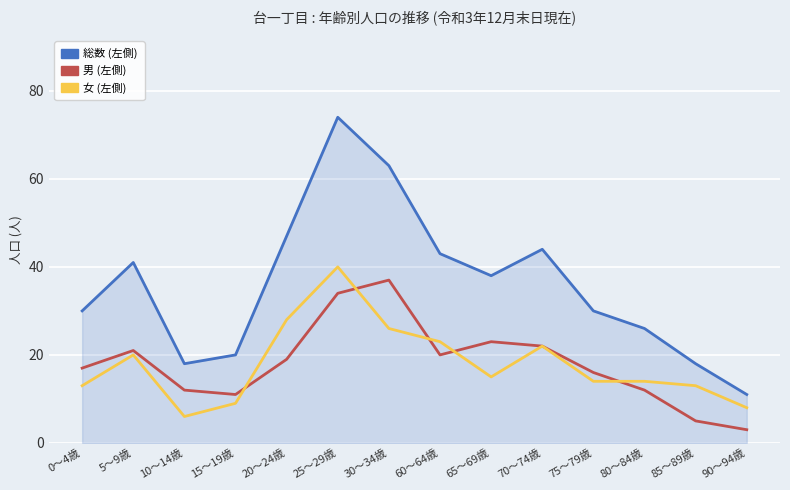

True or false: 女 (左側) and 総数 (左側) cross at least once.

False